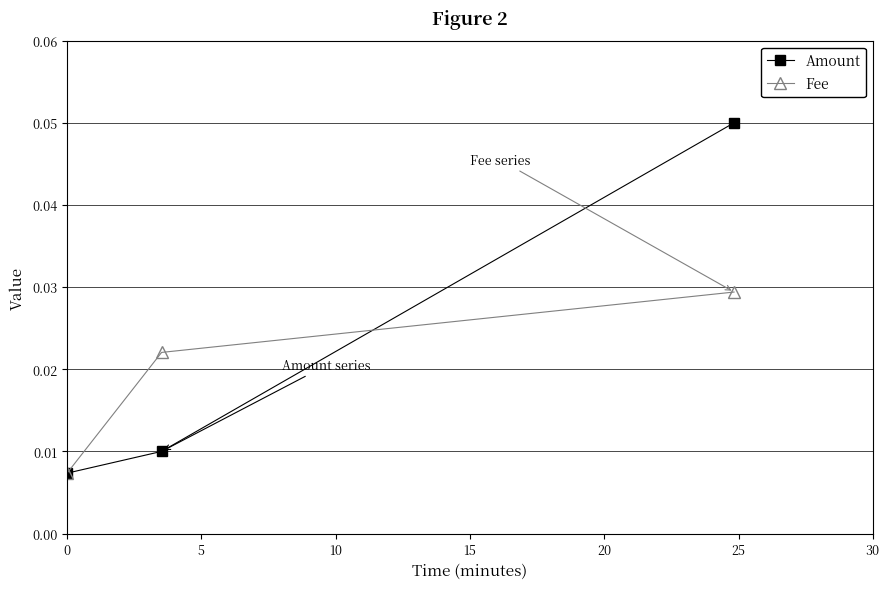

How many series are shown in this chart?

2